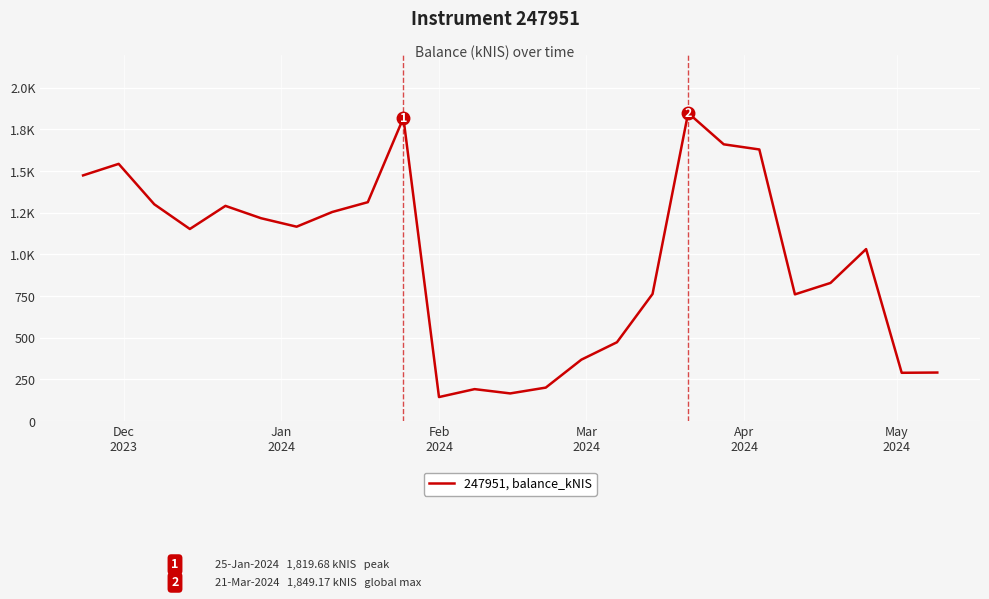

Does the chart display data point markers on the line(s)?

No